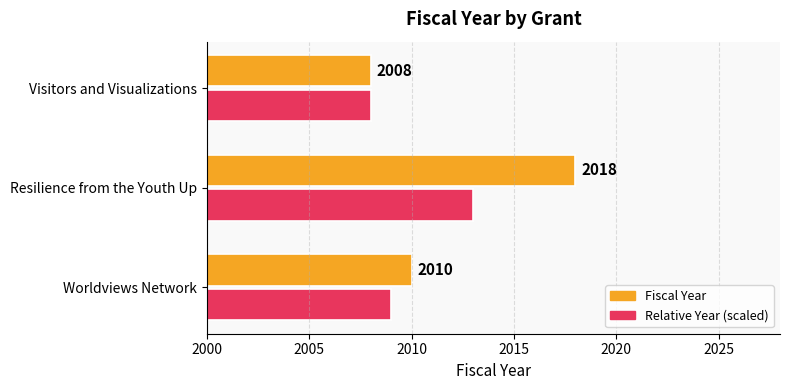

List the series in order of their peak value, lowest first.

Relative Year (scaled), Fiscal Year